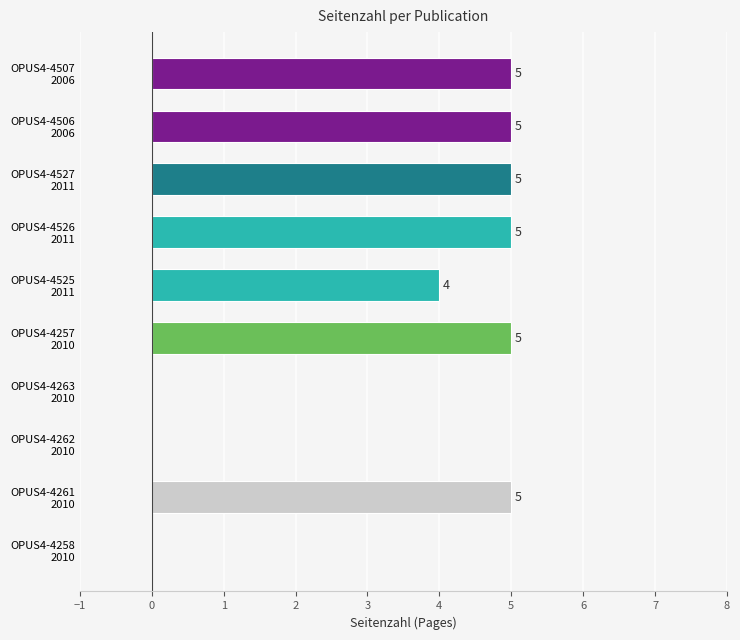

What is the maximum value shown in the chart?

5